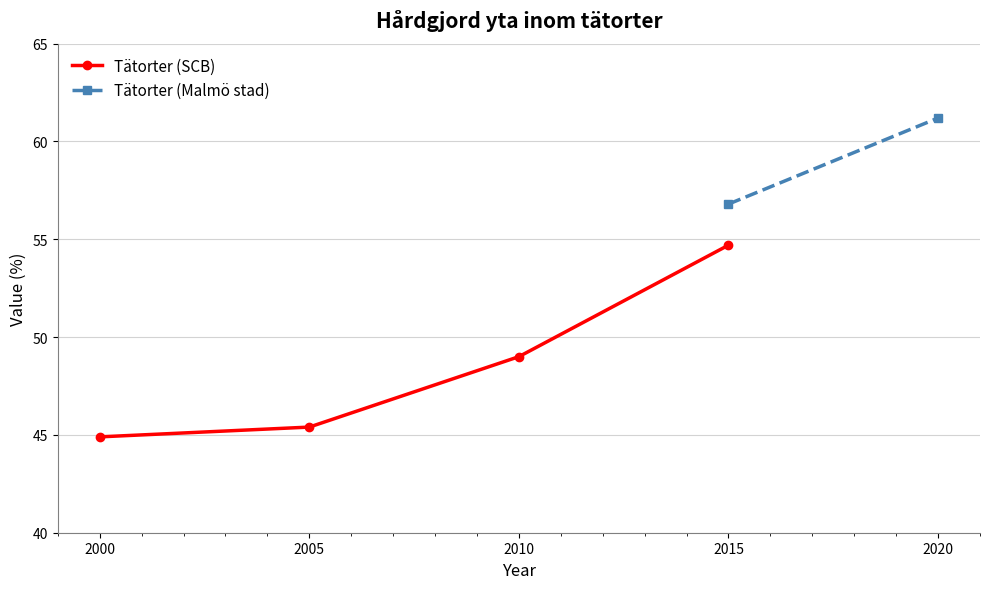

What is the value of the 2nd point from the left?

45.4